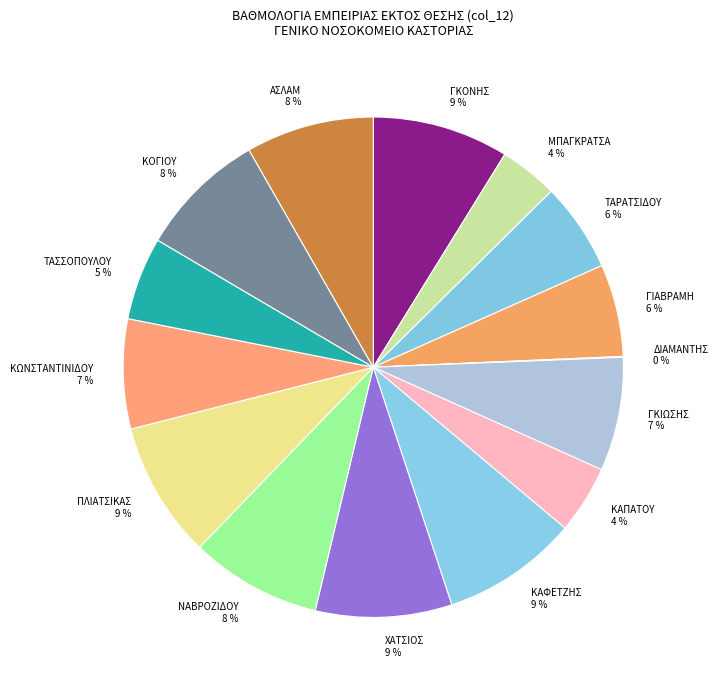

Does ΓΚΙΩΣΗΣ represent more than half of the total?

No